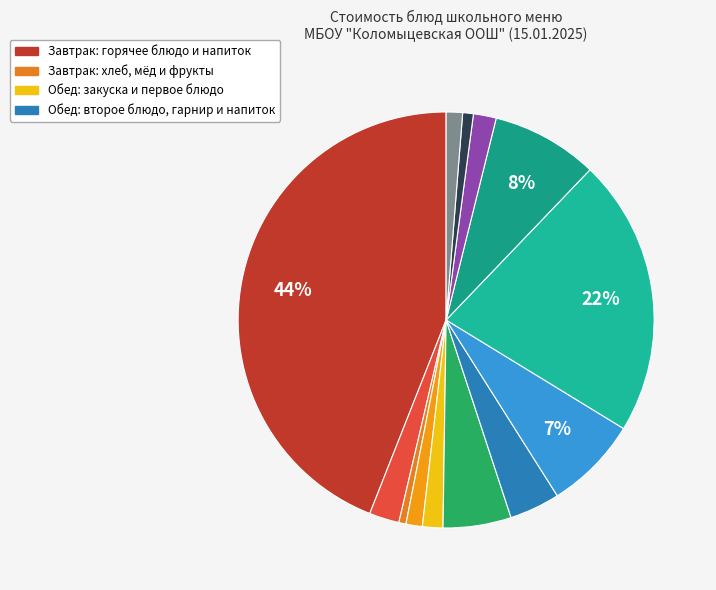

How many slices are in this pie chart?

13